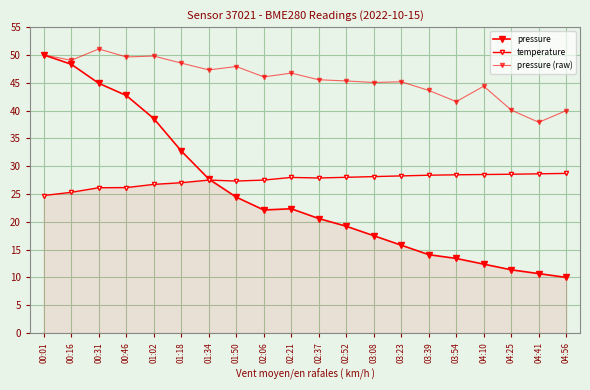

What is the smallest value displayed?

10.0